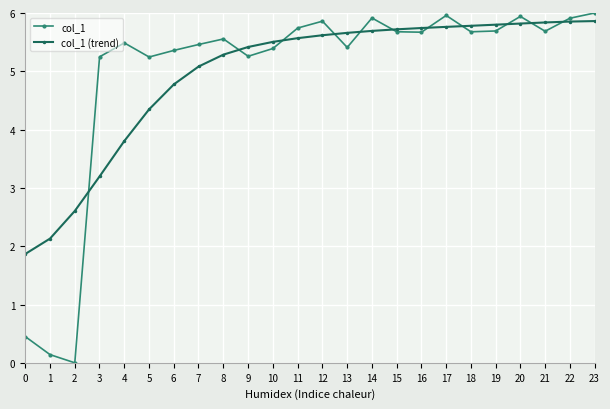

What is the value of the col_1 (trend) point at the 21st from the left?

5.8